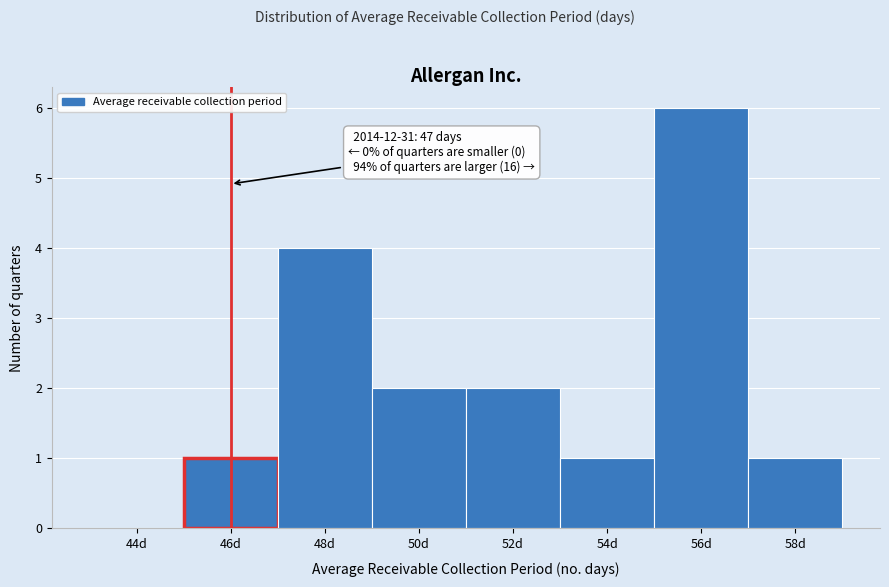

Reading left to right, transcribe all the data shown in this chart.

44d=0	46d=1	48d=4	50d=2	52d=2	54d=1	56d=6	58d=1